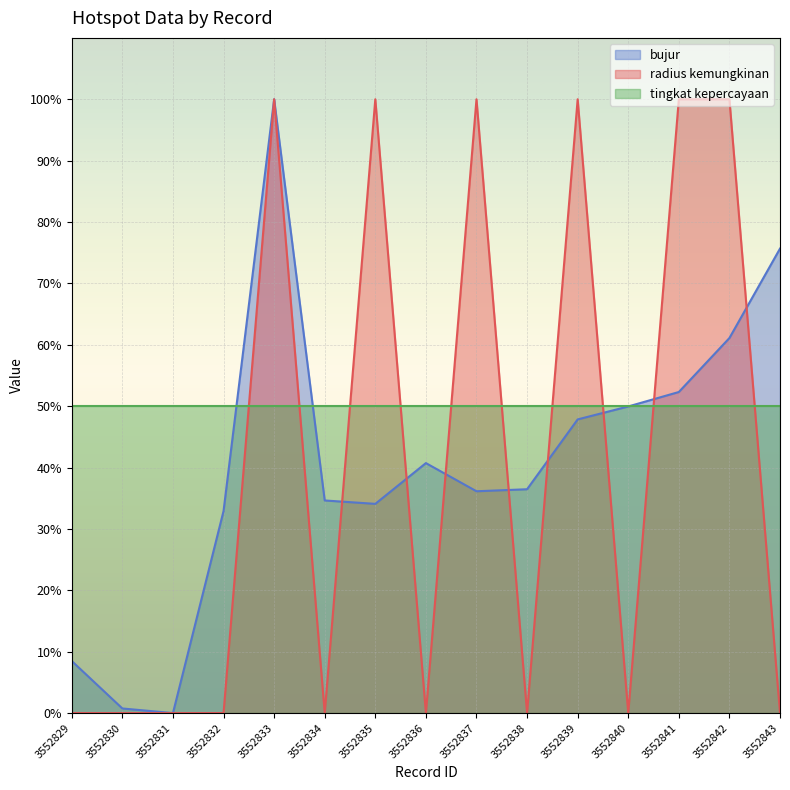

The value of radius kemungkinan at 3552831 is -42.3. True or false?

False